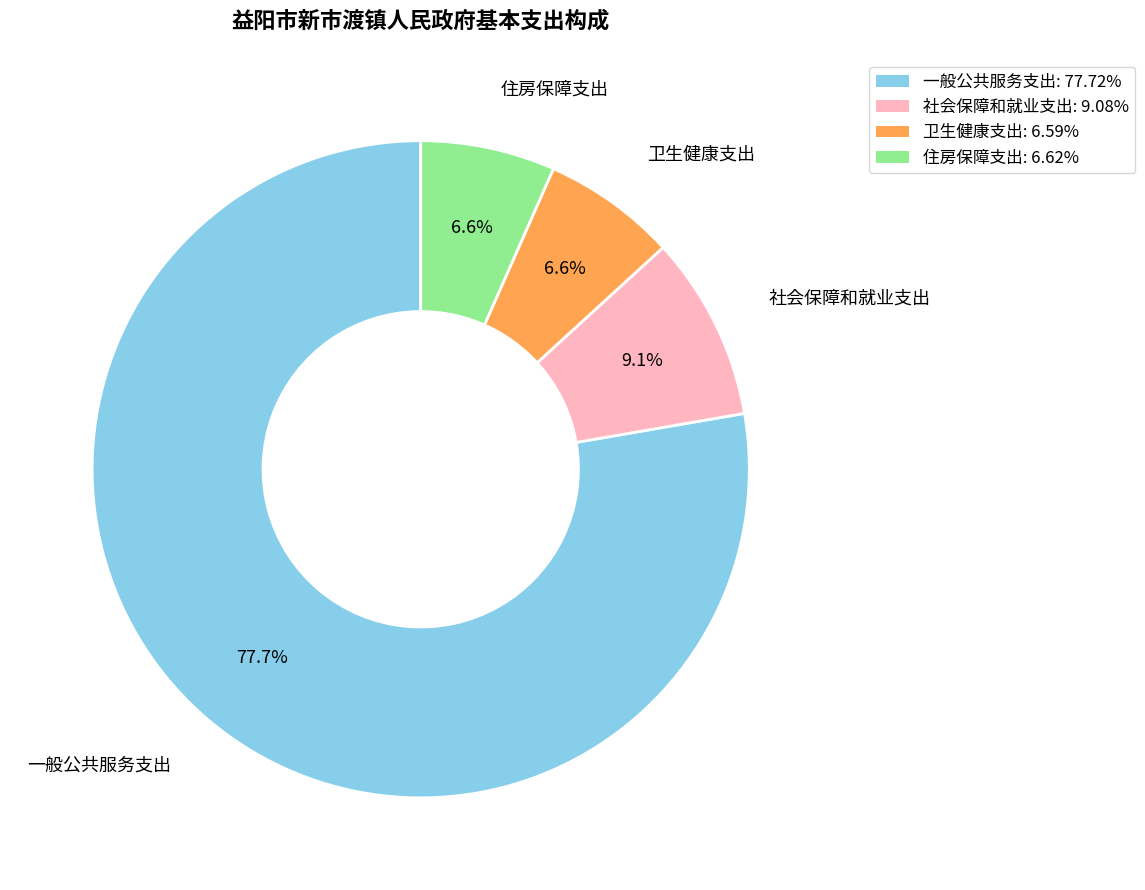

Is 卫生健康支出 the majority of the pie?

No